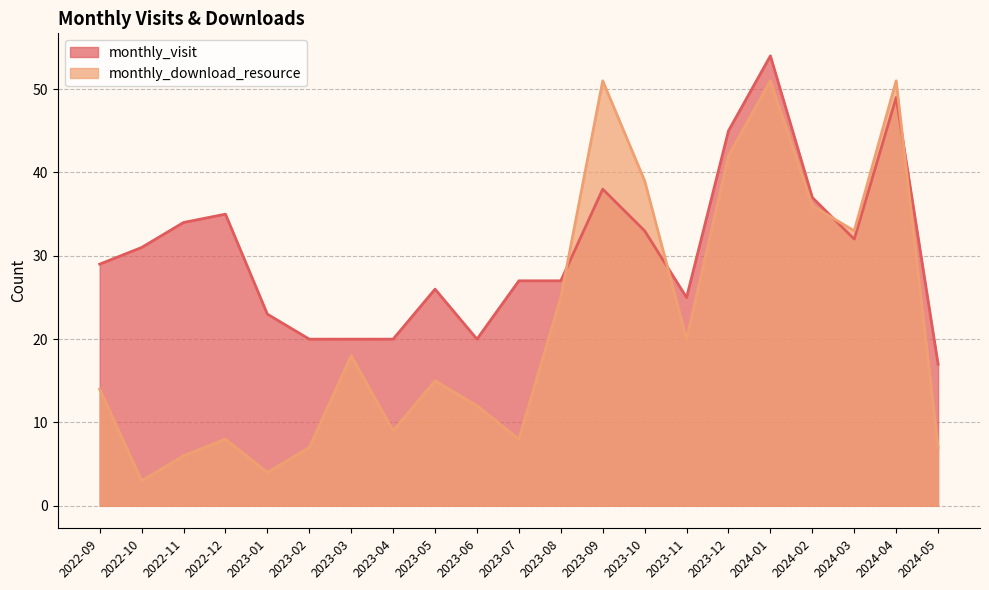

Is the value of monthly_visit at 2024-03 greater than the value of monthly_download_resource at 2024-05?

Yes